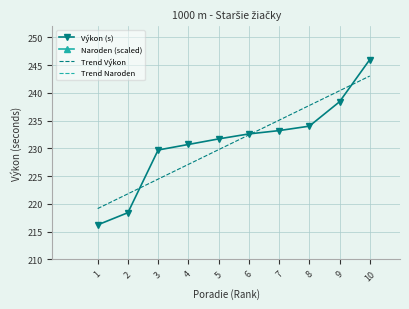

Rank the series by their maximum value, from lowest to highest.

Naroden (scaled), Trend Naroden, Trend Výkon, Výkon (s)